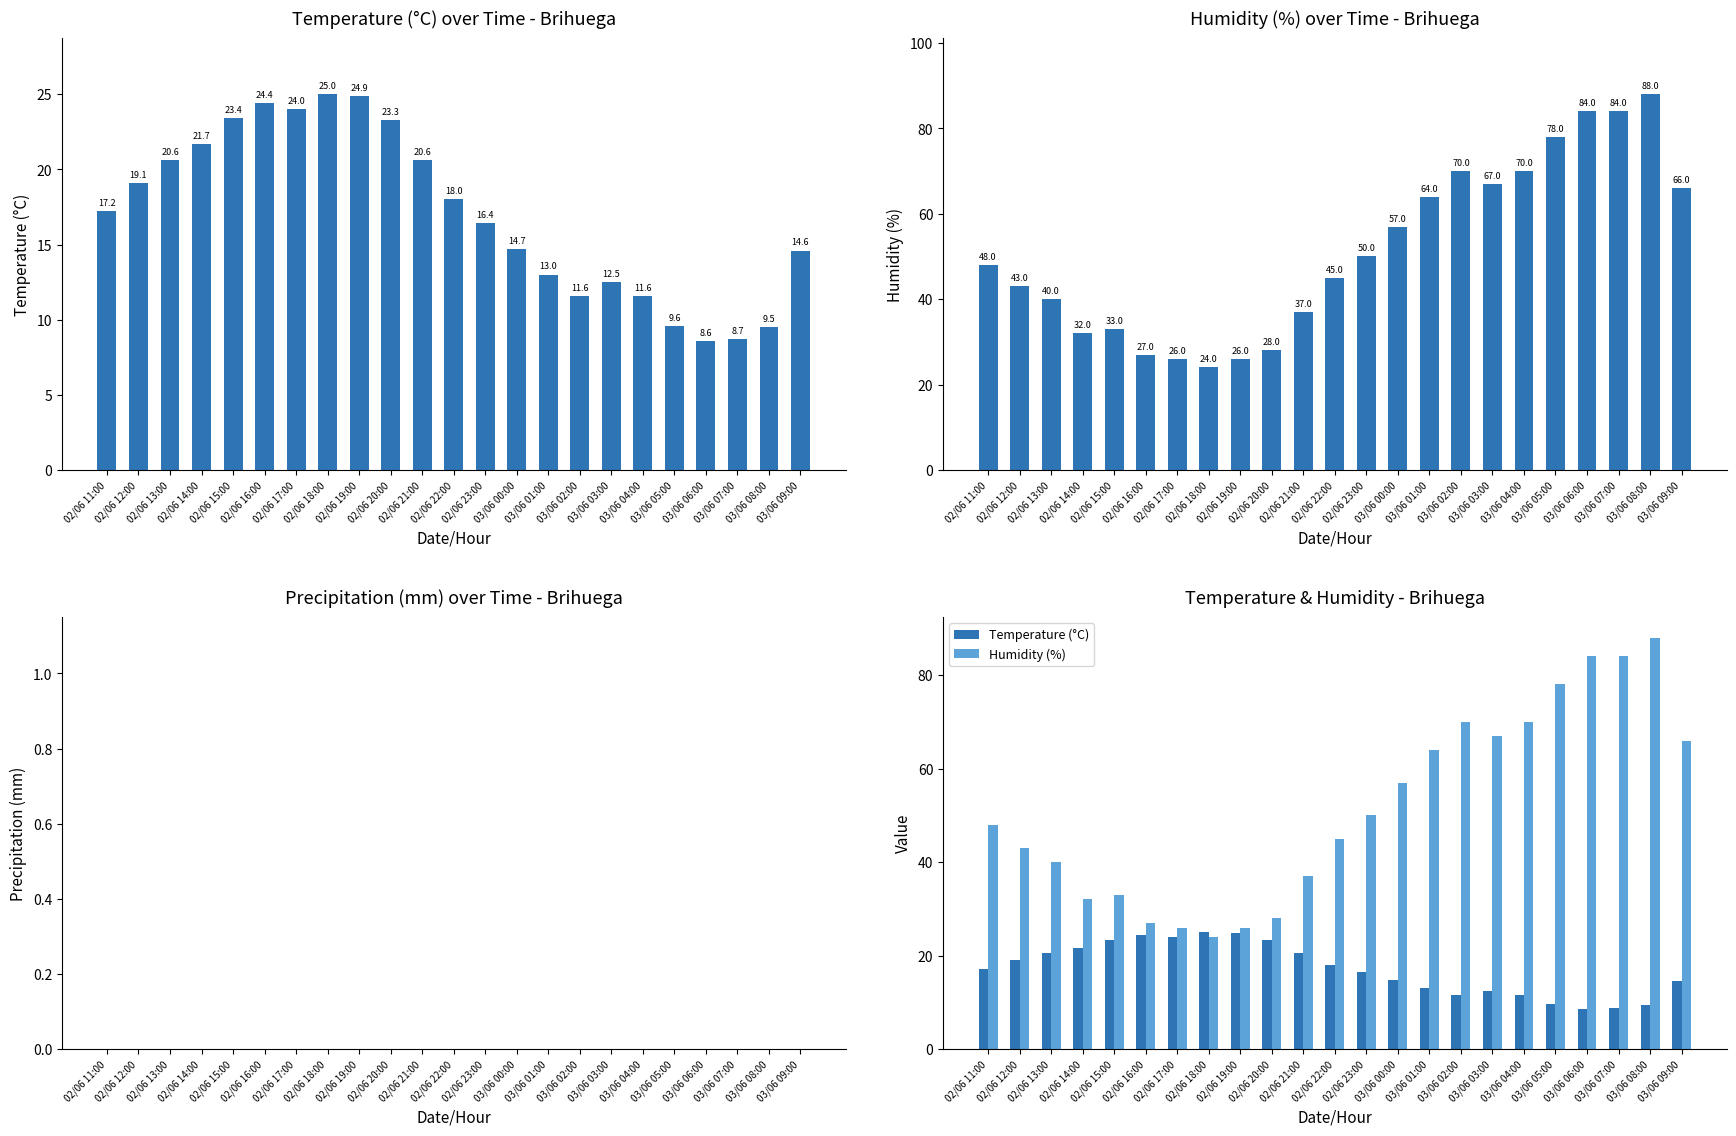

Between 02/06 16:00 and 02/06 22:00, which is larger?

02/06 16:00